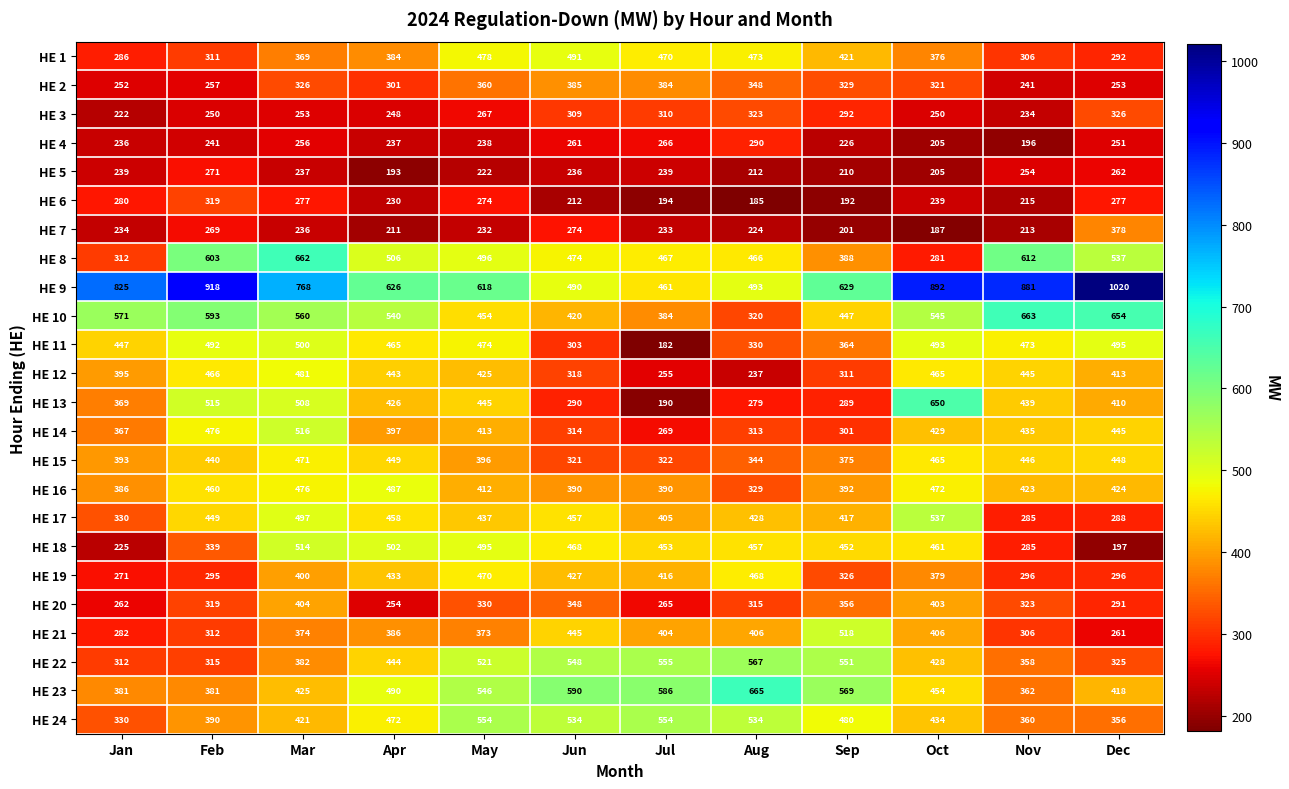

At which category is the sum across all series the highest?

Mar